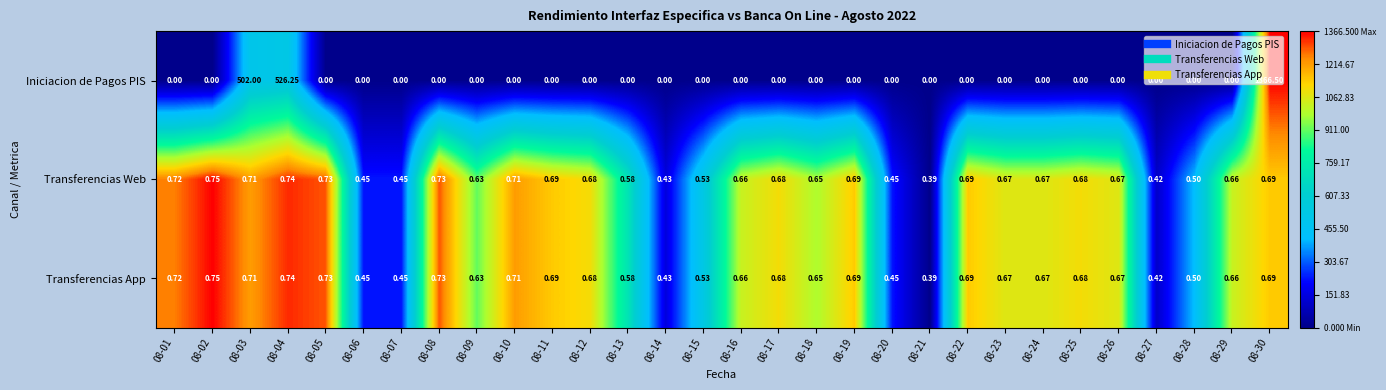

Which series has the largest range (max minus min)?

Iniciacion de Pagos PIS